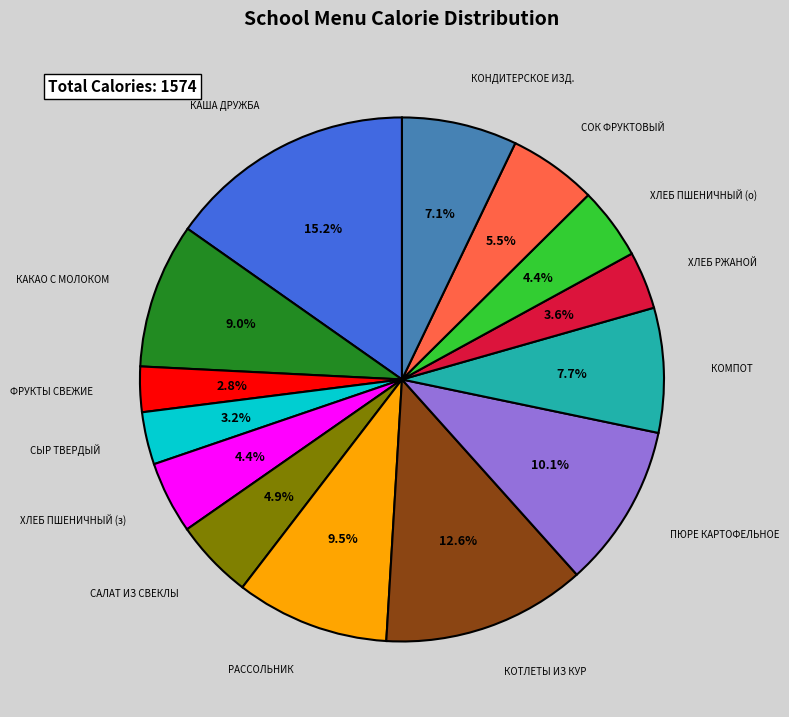

What percentage is the КАКАО С МОЛОКОМ slice, to the nearest percent?

9%